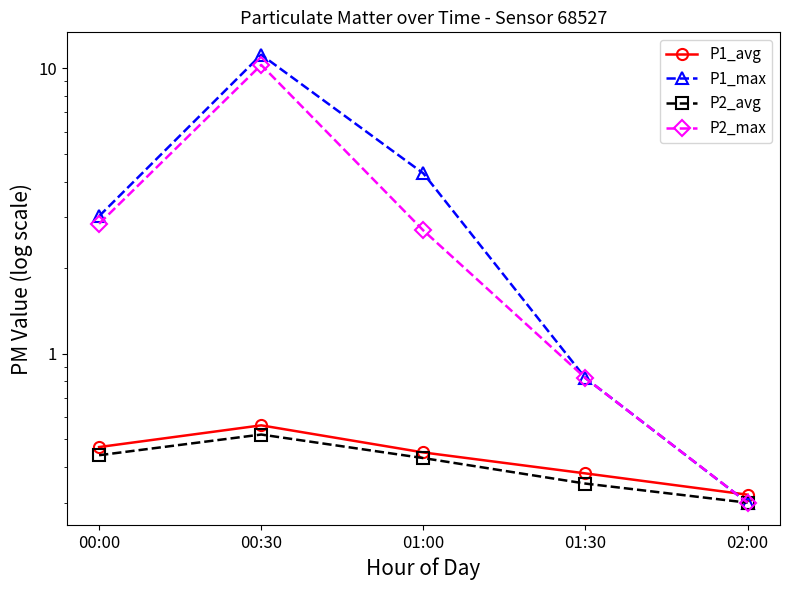

The P1_avg series shows 0.3 at 02:00. True or false?

True